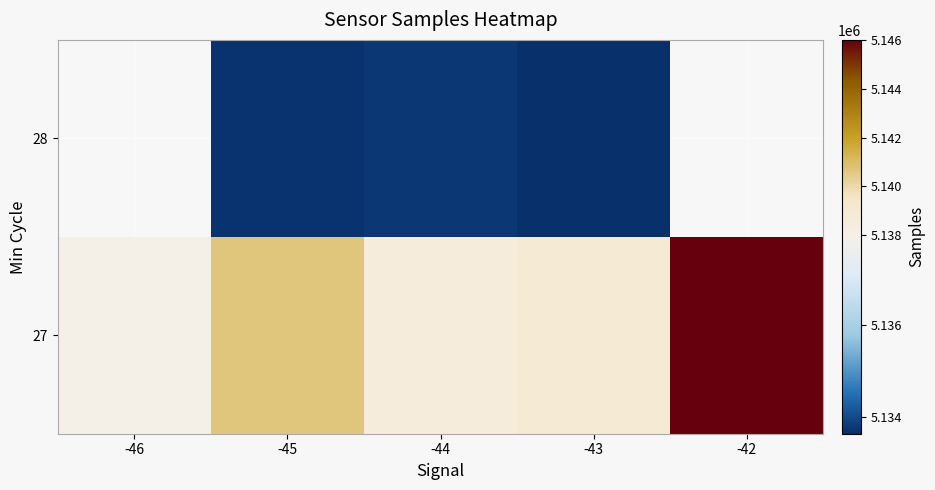

At -42, list the series in order from smallest to largest.

27, 28